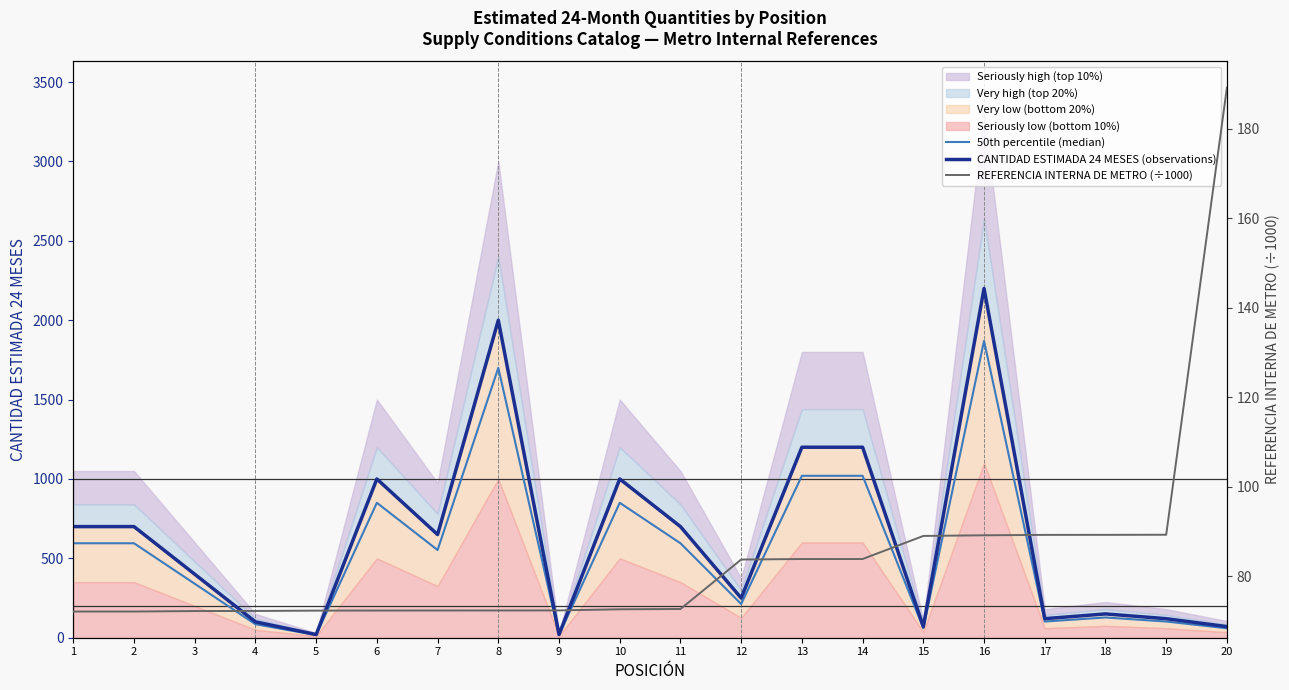

What is the maximum value for REFERENCIA INTERNA DE METRO (÷1000)?

189.1